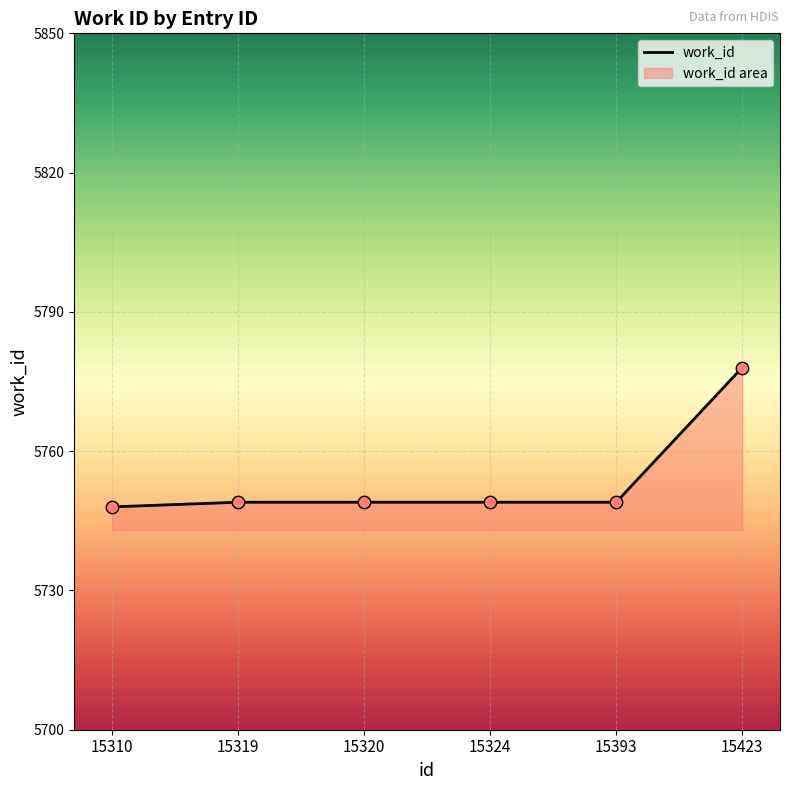

Between 15320 and 15324, which is larger?

15320